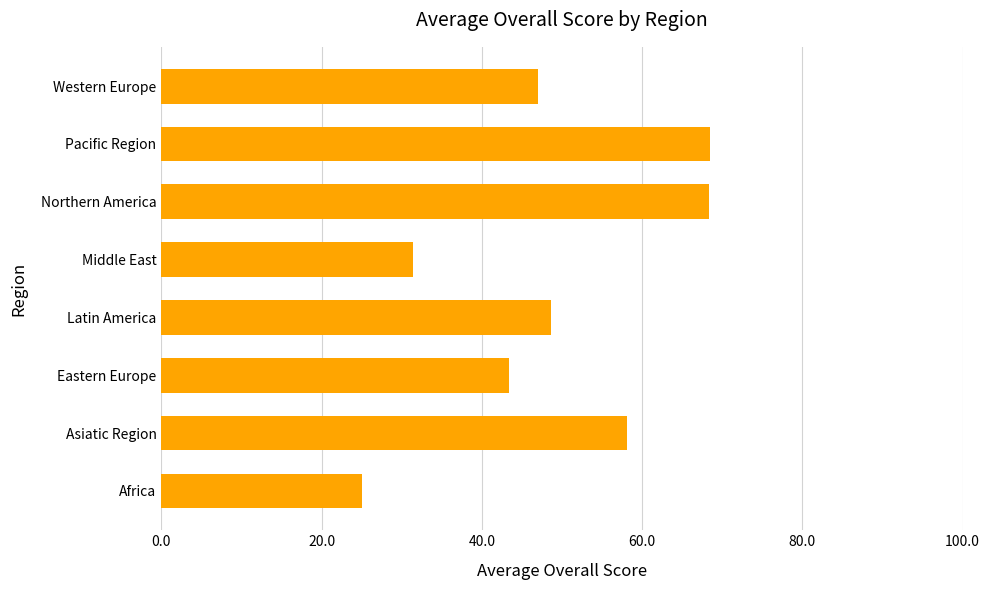

What is the difference between the values at Asiatic Region and Pacific Region?

10.4